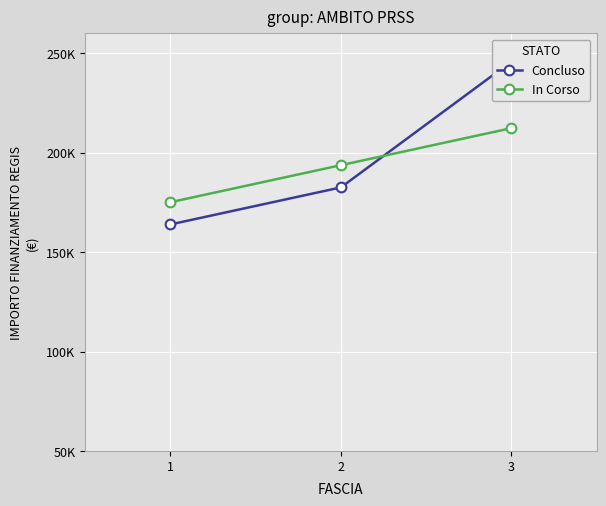

List the labels in order of Concluso value, smallest first.

1, 2, 3